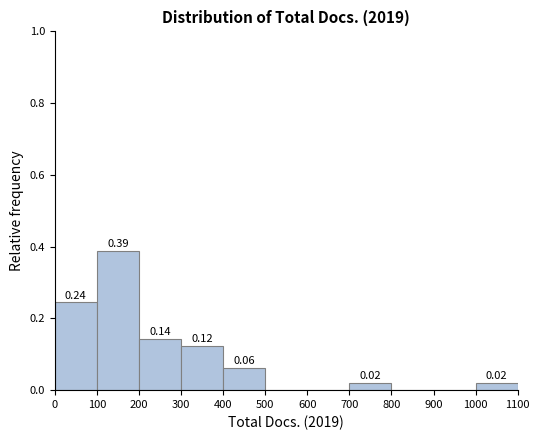

Which range on the x-axis has the tallest bar?

100 to 200